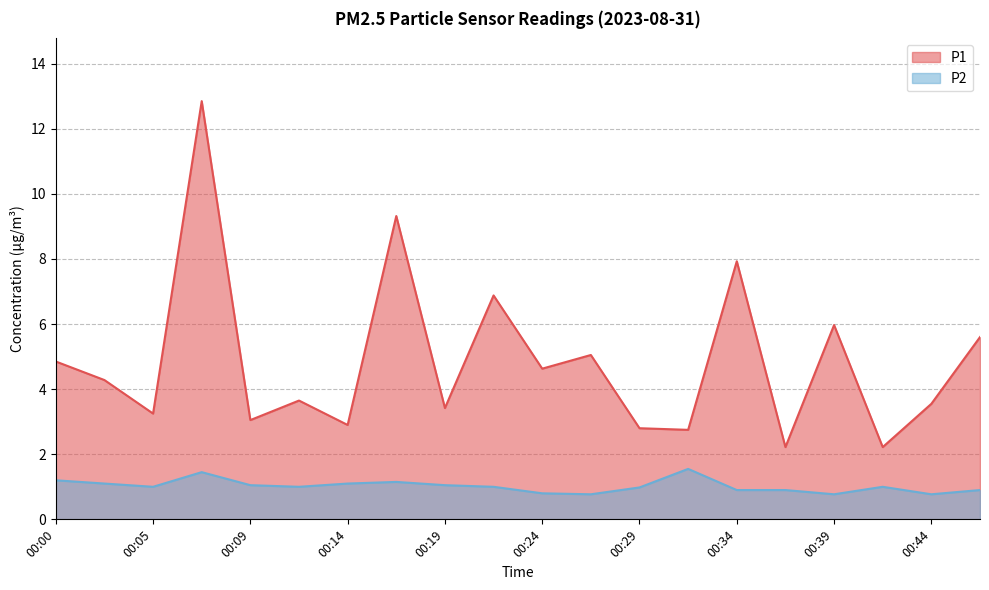

At how many categories does at least one series exceed 8?

2